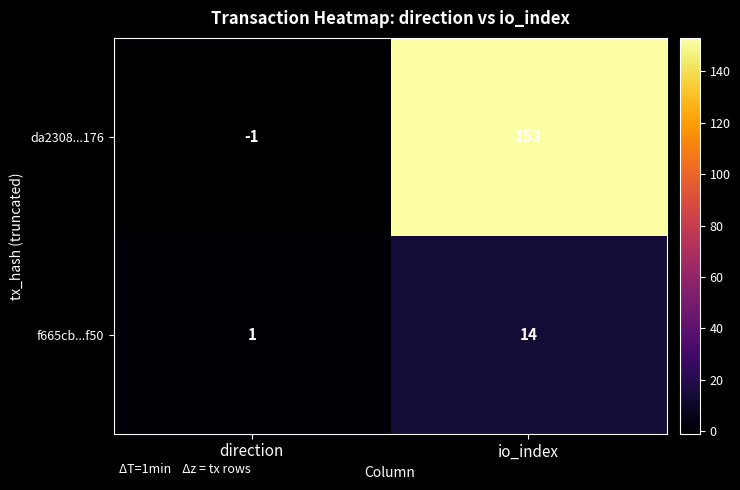

Reading right to left, what are all the values shown in this chart?

da2308...176: 153	-1
f665cb...f50: 14	1